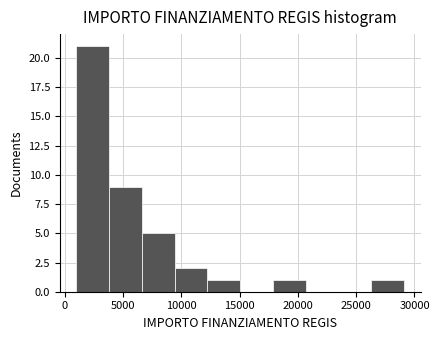

How tall is the bar that spans 12000 to 15000 on the x-axis? Neither the bar edges nor the heights are printed on the chart, so give them approximately, as read against the axes.

1